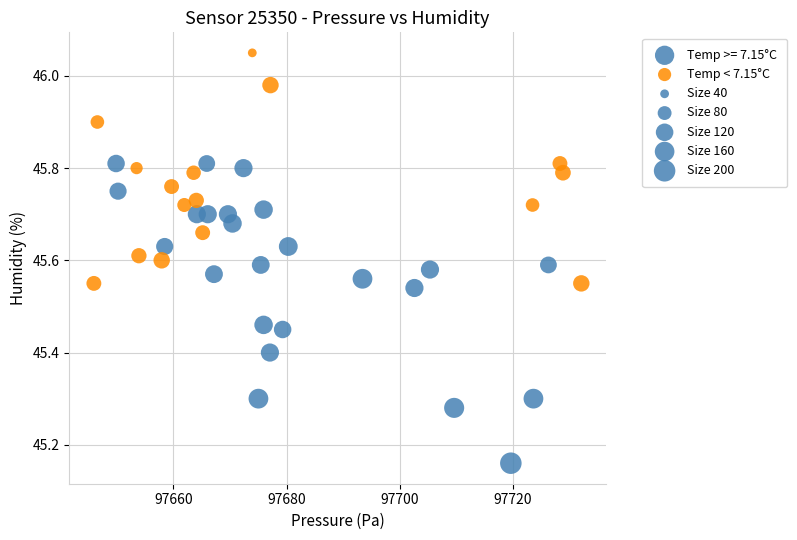

Which series reaches the maximum Y coordinate?

Temp < 7.15°C